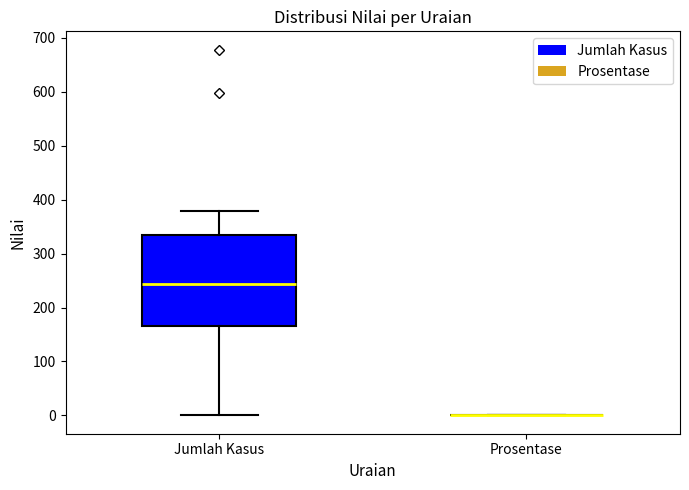

Reading left to right, transcribe this box plot: for each box, give where its median line is, the range the box spans, and where its two whiskers end, as read against the y-axis. The values are not printed on the chart, so give them approximately, as read against the axis.

Jumlah Kasus: median 240, box 170 to 330, whiskers 0 to 380
Prosentase: box collapsed to a line at 0, whiskers 0 to 0